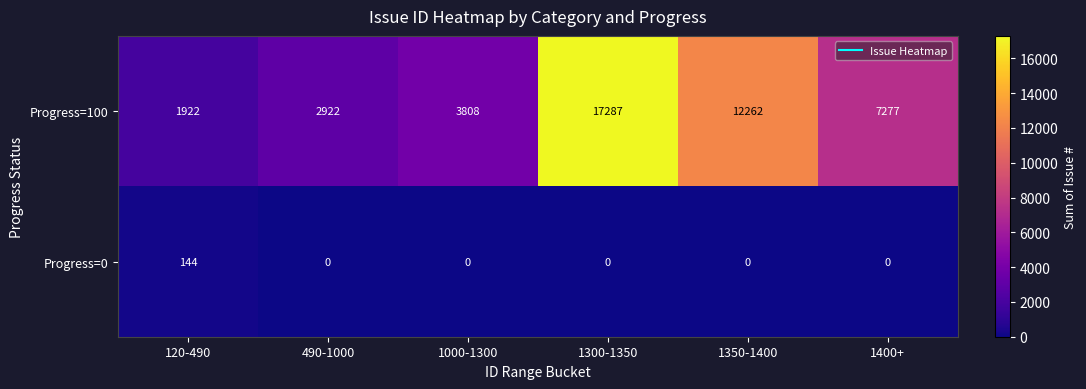

Reading left to right, extract all data points from this chart.

Progress=100: 1922	2922	3808	17287	12262	7277
Progress=0: 144	0	0	0	0	0